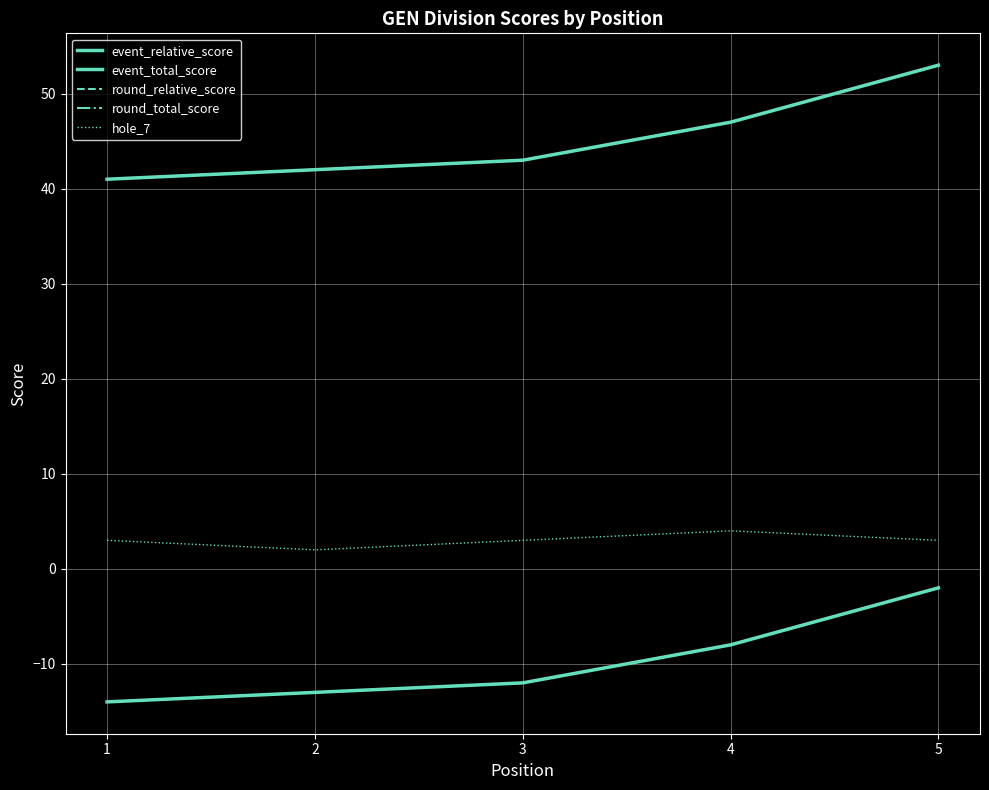

Is this an area chart (filled region under the line)?

No